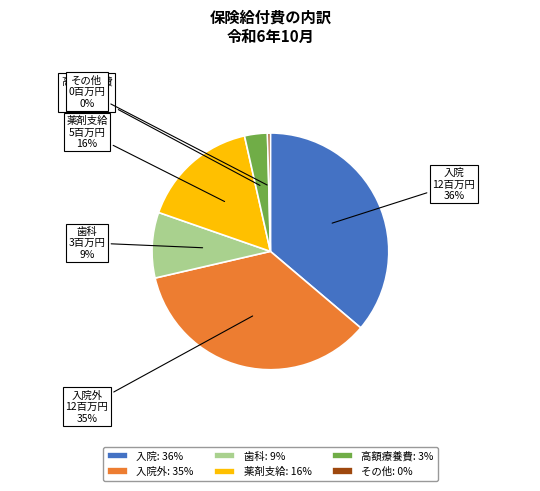

Do 薬剤支給 and その他 together represent more than half of the pie?

No